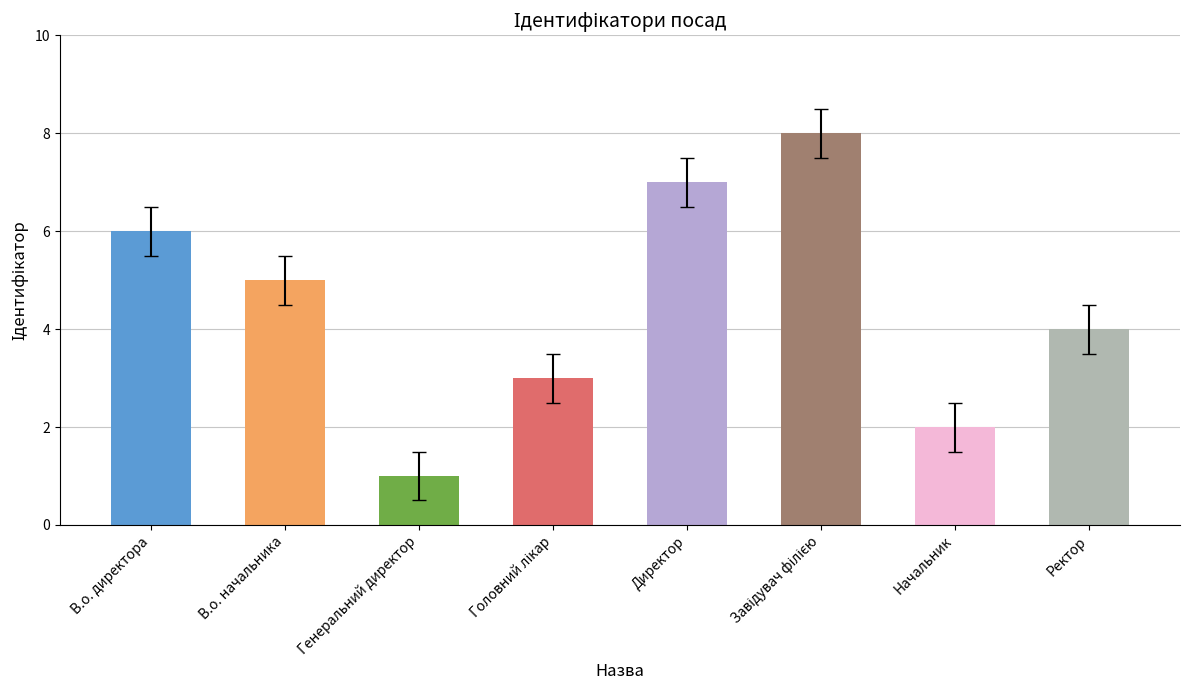

Reading right to left, transcribe all the data shown in this chart.

4	2	8	7	3	1	5	6